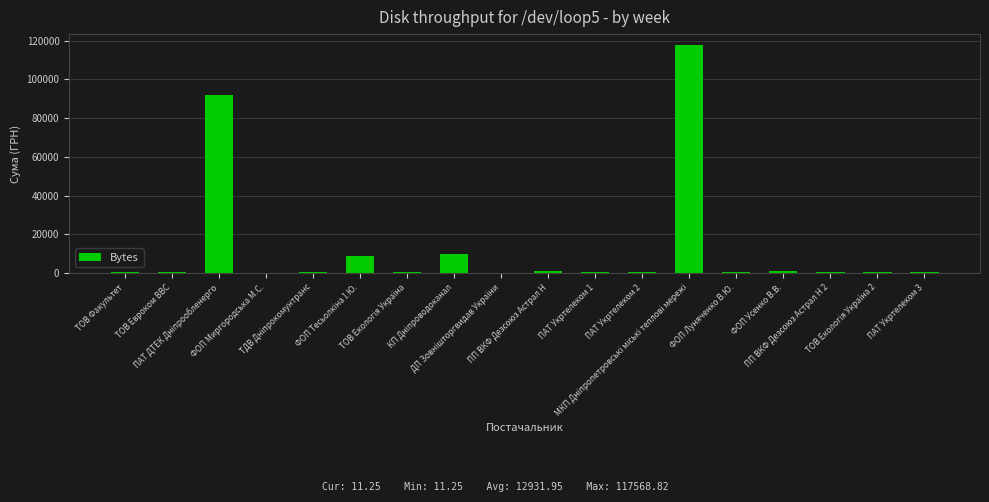

Are the bars horizontal?

No